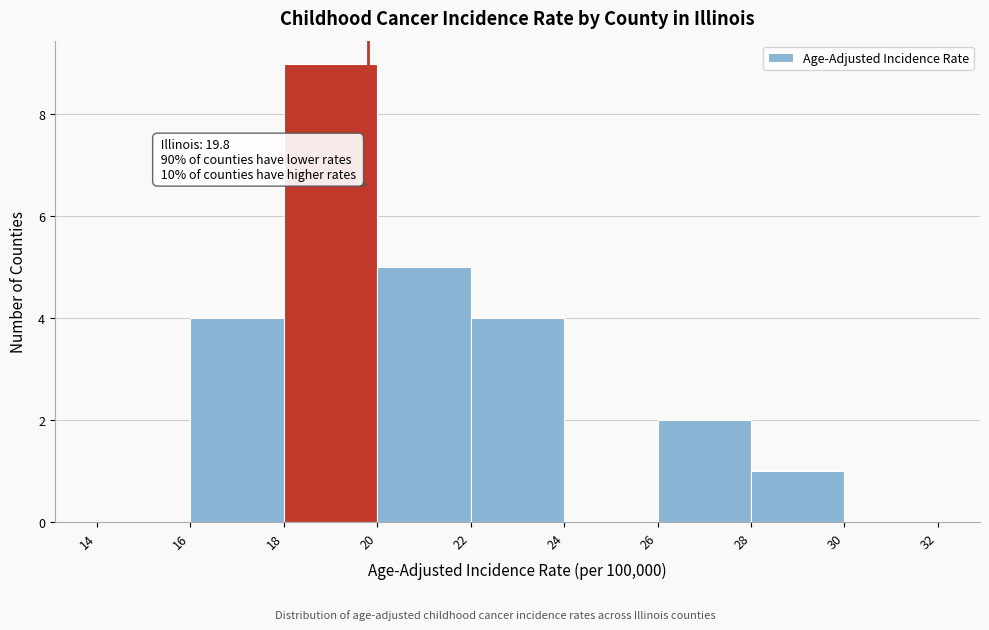

Which range on the x-axis has the tallest bar?

18 to 20